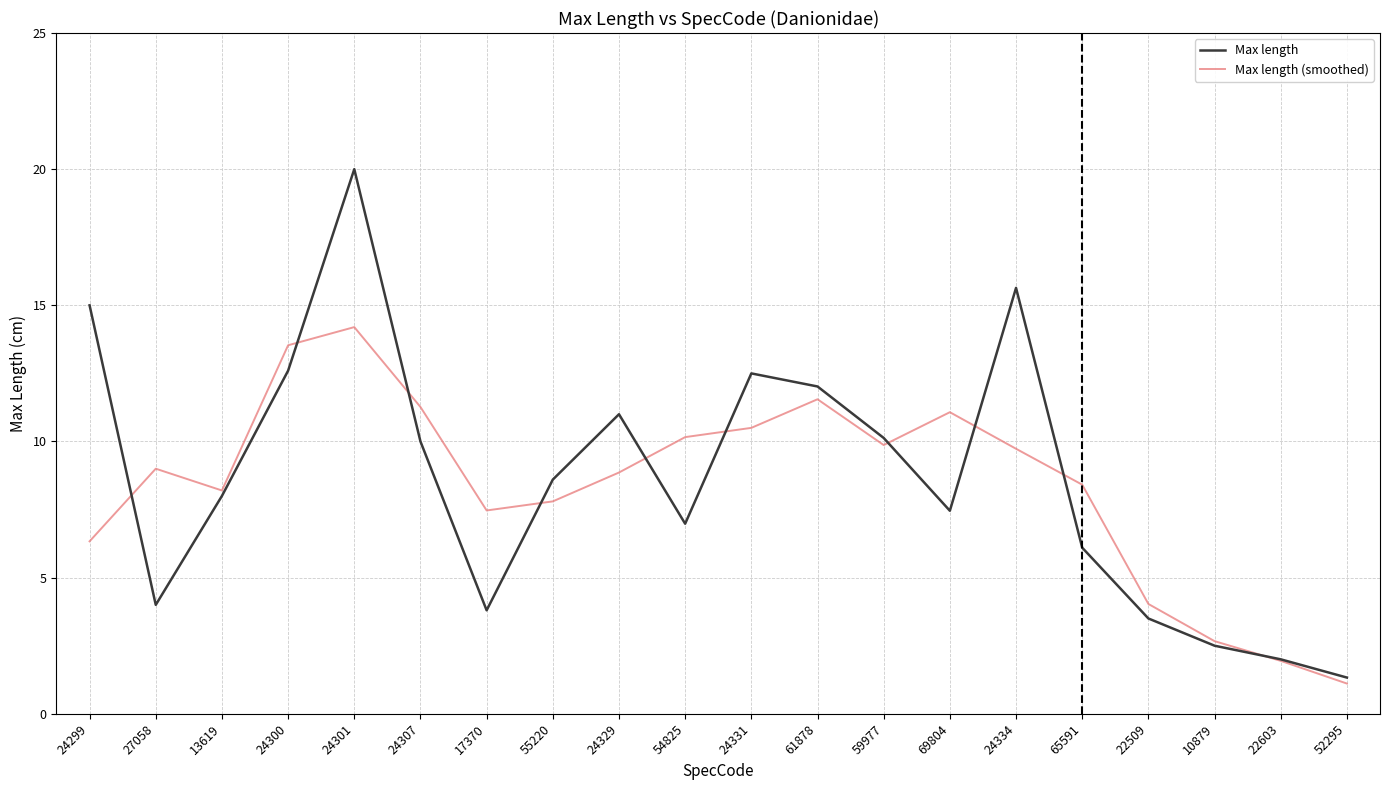

Which series has the largest total across all categories?

Max length